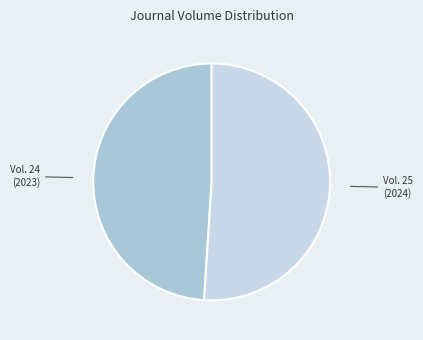

Which slice is the largest?

Vol. 25 (2024)